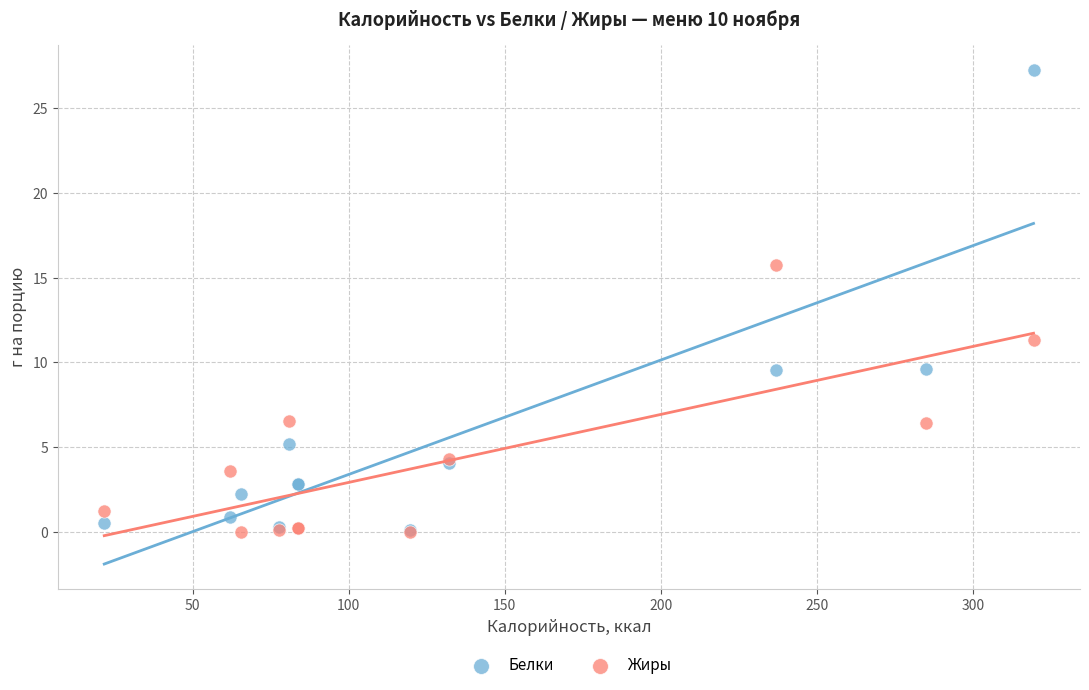

Which series has the largest Y range (max minus min)?

Белки